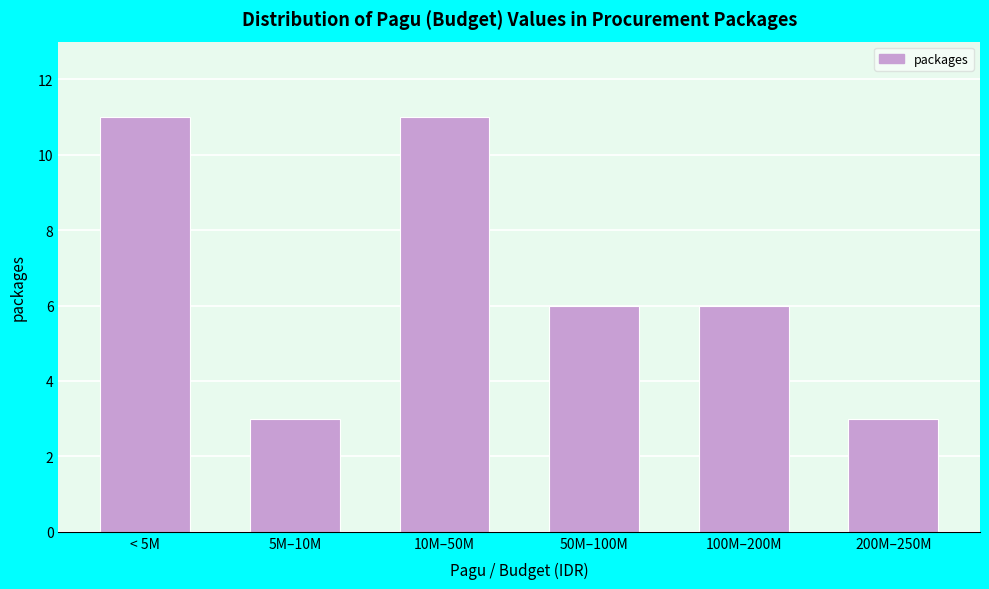

Reading left to right, what are all the values shown in this chart?

< 5M=11	5M–10M=3	10M–50M=11	50M–100M=6	100M–200M=6	200M–250M=3